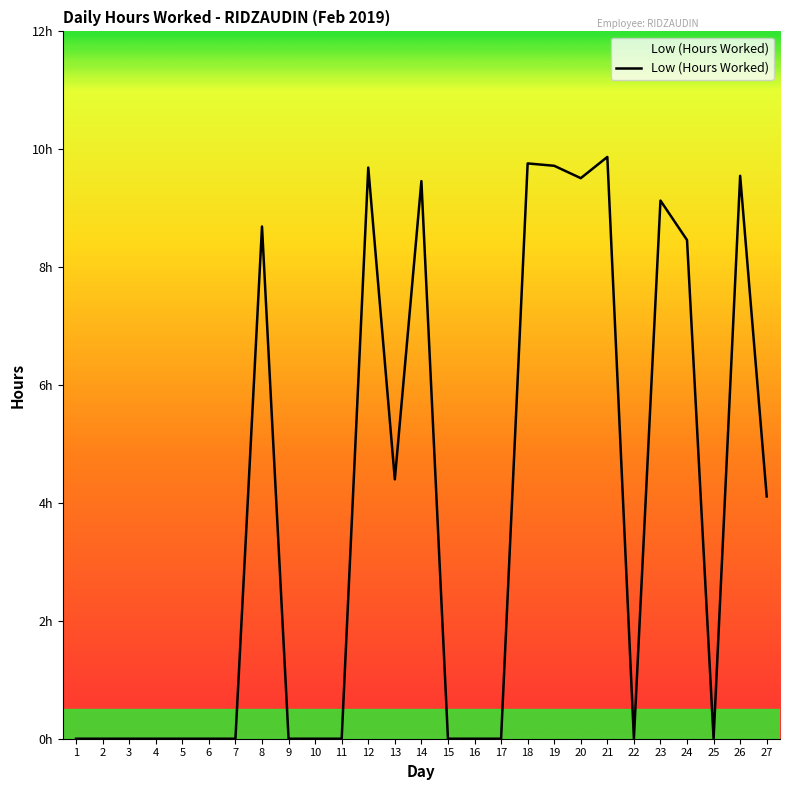

Reading left to right, what are all the values shown in this chart?

0.0	0.0	0.0	0.0	0.0	0.0	0.0	8.7	0.0	0.0	0.0	9.7	4.4	9.5	0.0	0.0	0.0	9.8	9.7	9.5	9.9	0.0	9.1	8.5	0.0	9.6	4.1